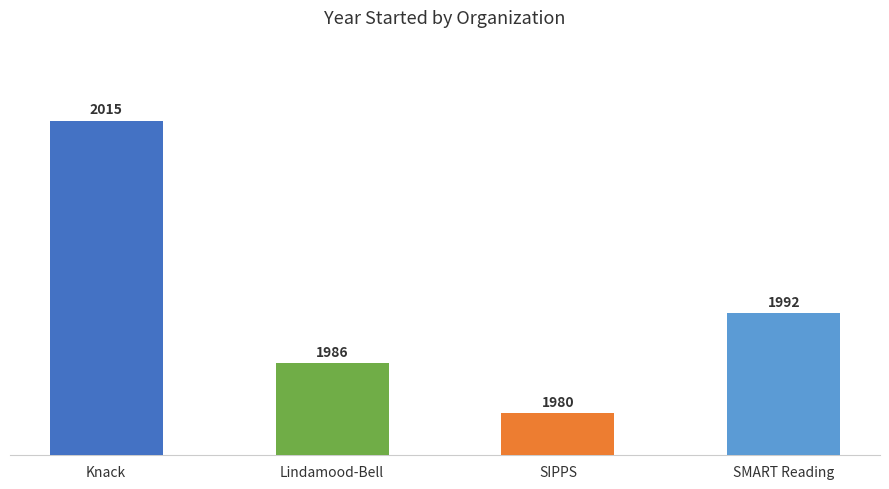

Between SIPPS and Knack, which is larger?

Knack